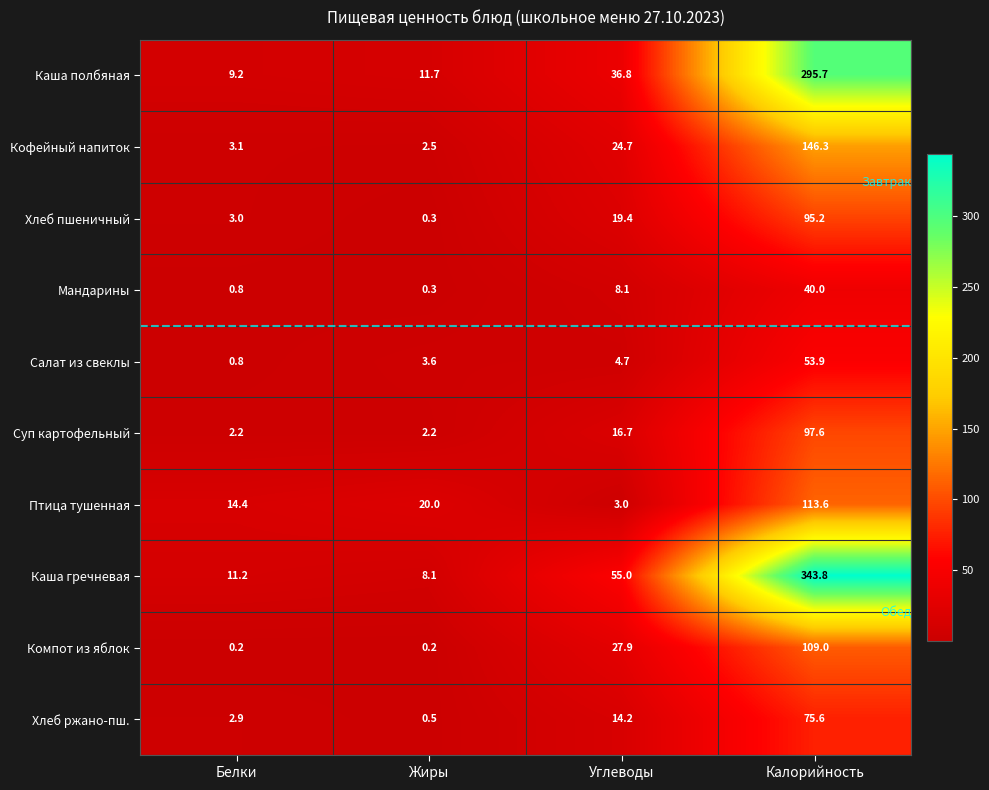

The value of Каша гречневая at Жиры is 8.1. True or false?

True